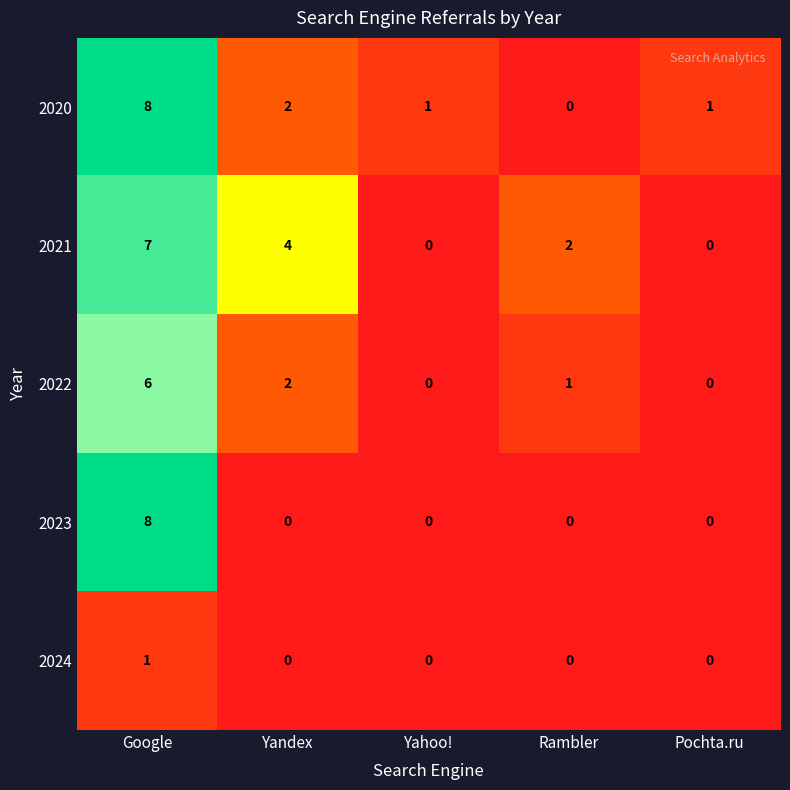

At which label is 2022 closest to 3?

Yandex